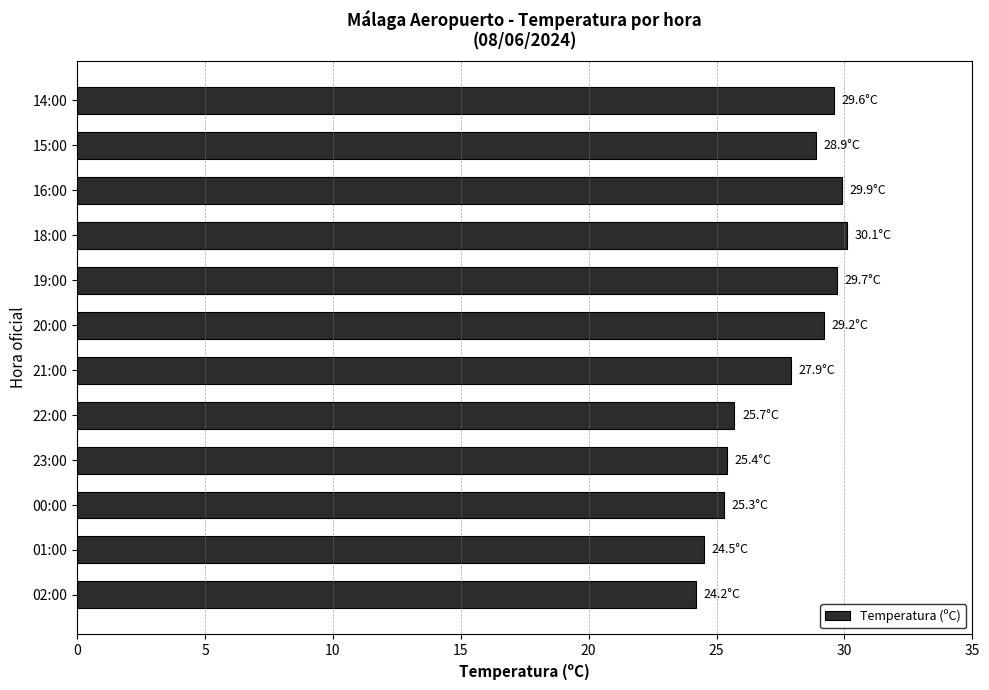

The chart shows a value of 5.2 at 01:00. True or false?

False